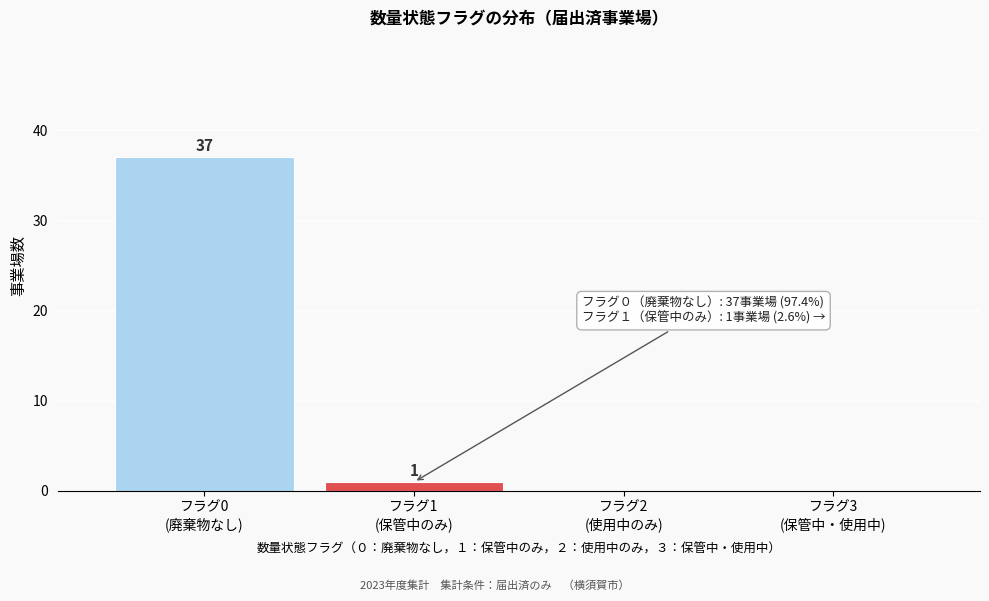

How many values are above zero?

2